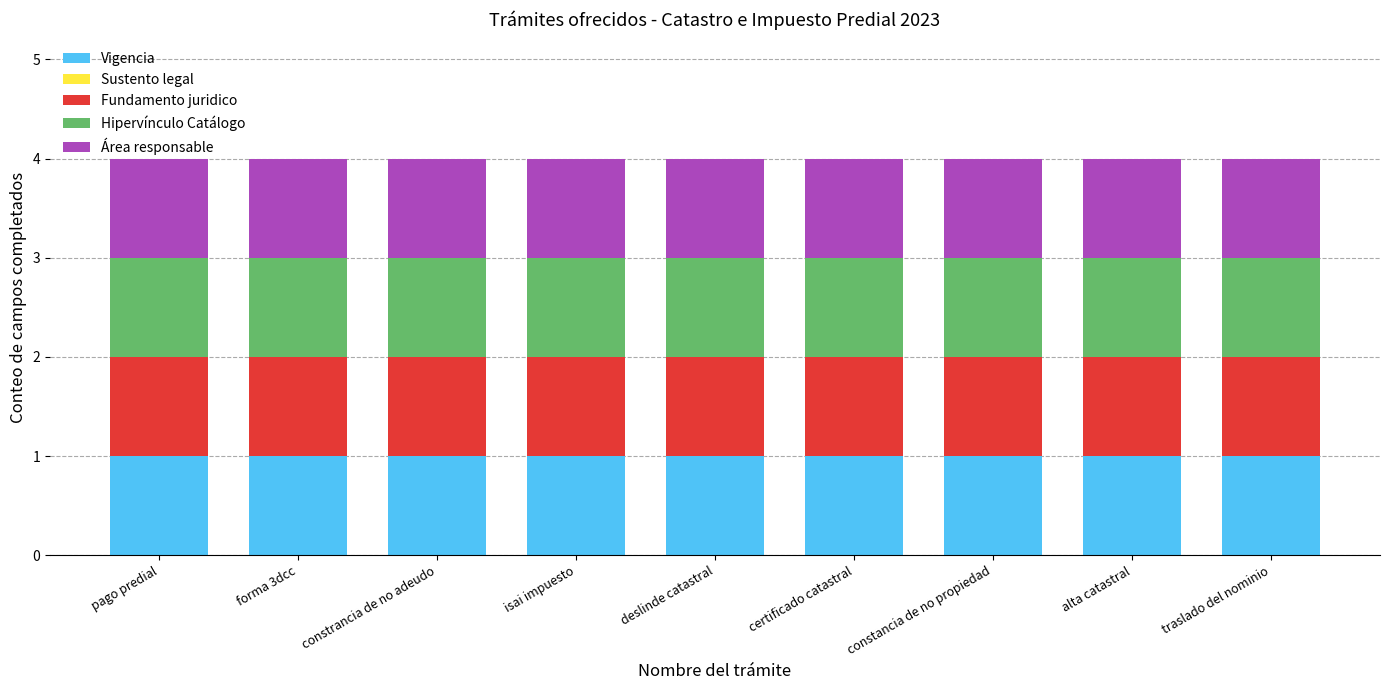

Are the bars grouped side by side (vs. stacked)?

Yes